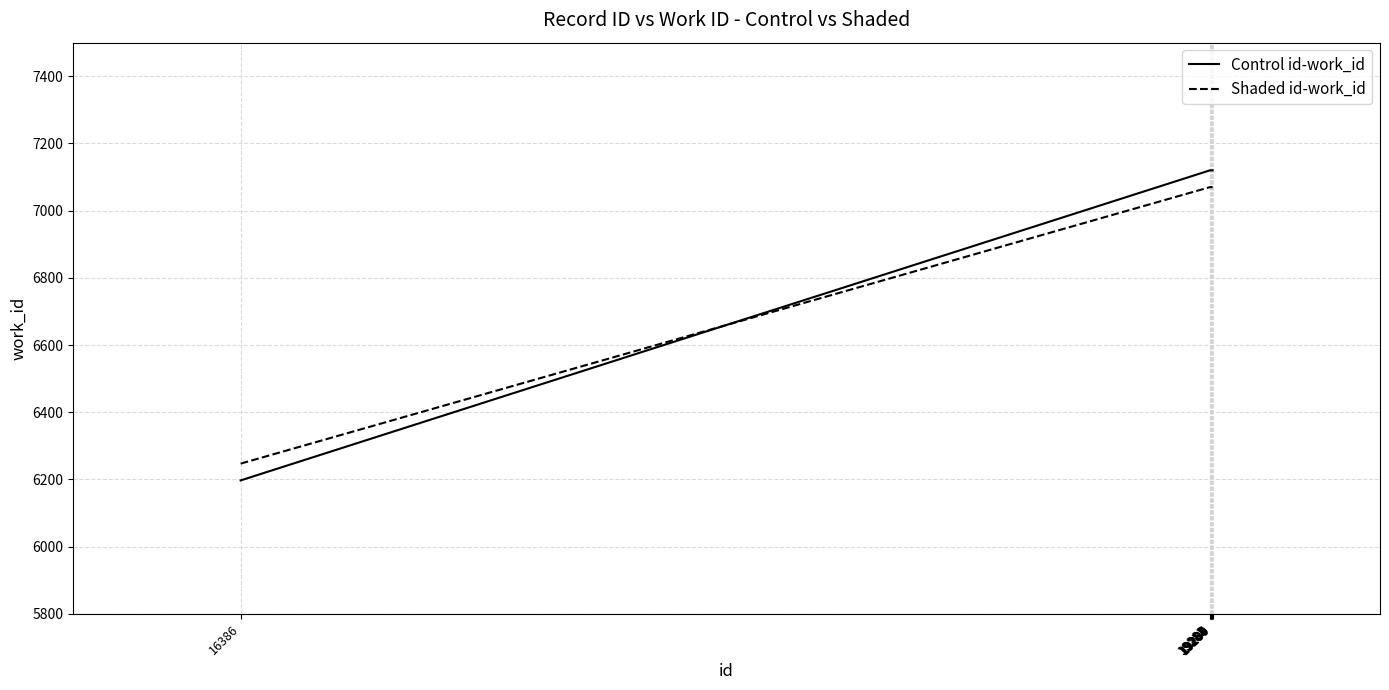

True or false: Shaded id-work_id and Control id-work_id cross at least once.

True